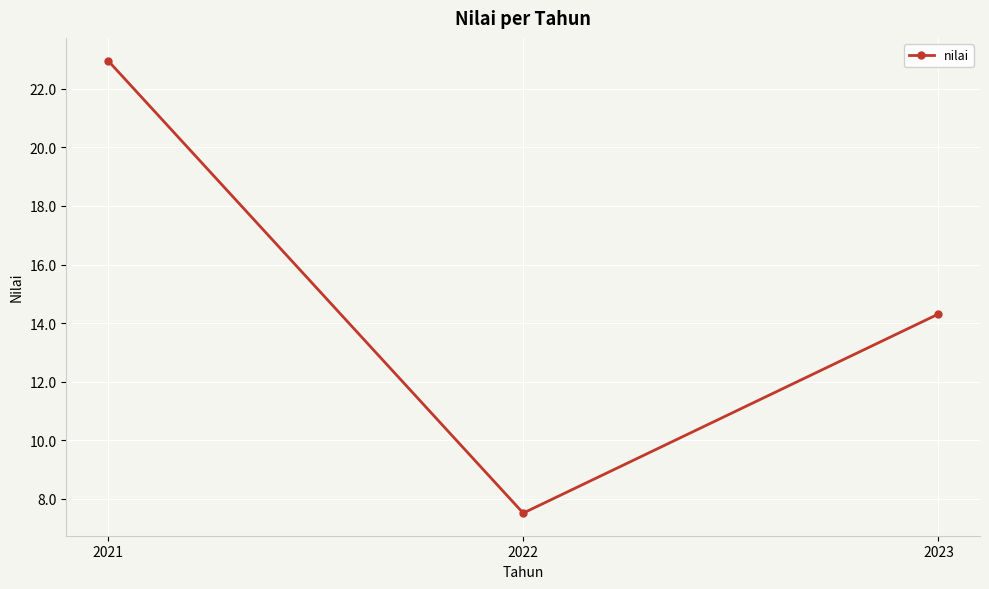

Reading left to right, list all the values displayed in this chart.

2021=23.0	2022=7.5	2023=14.3